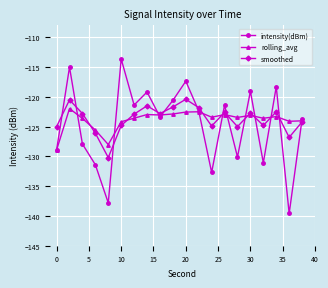

Which series has the largest range (max minus min)?

intensity(dBm)